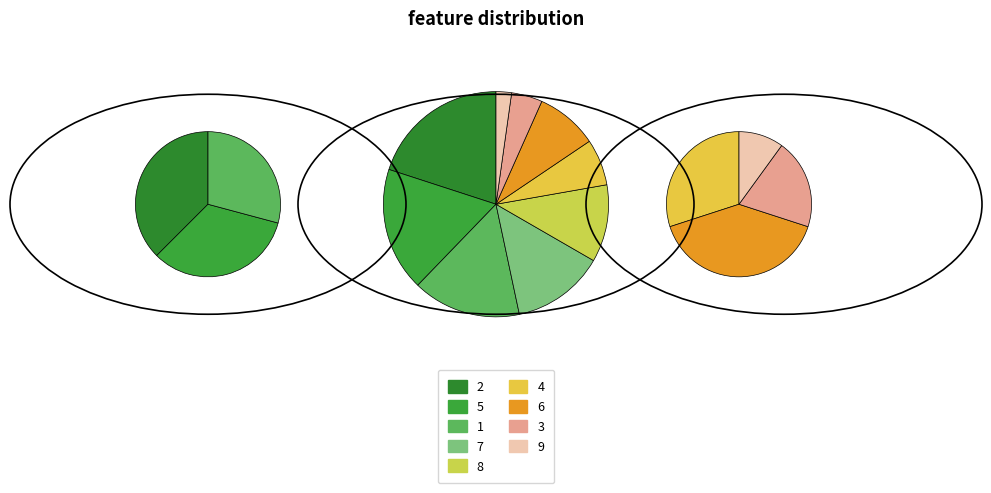

The 6 slice represents 1% of the pie. True or false?

False